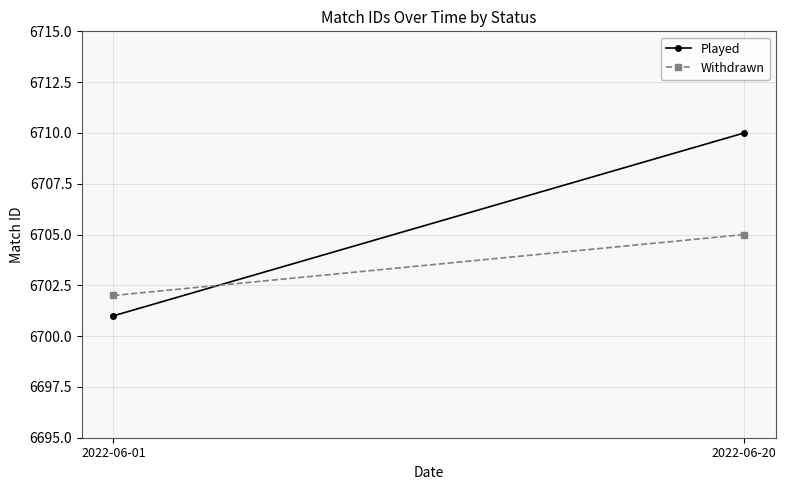

Is it true that Withdrawn equals 9137 at 2022-06-01?

False